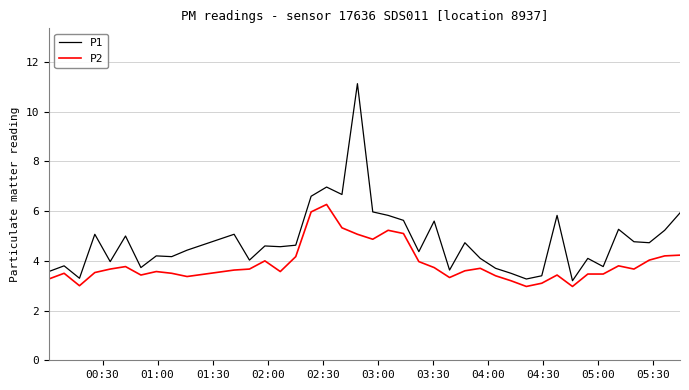

Which series has the widest spread of values?

P1